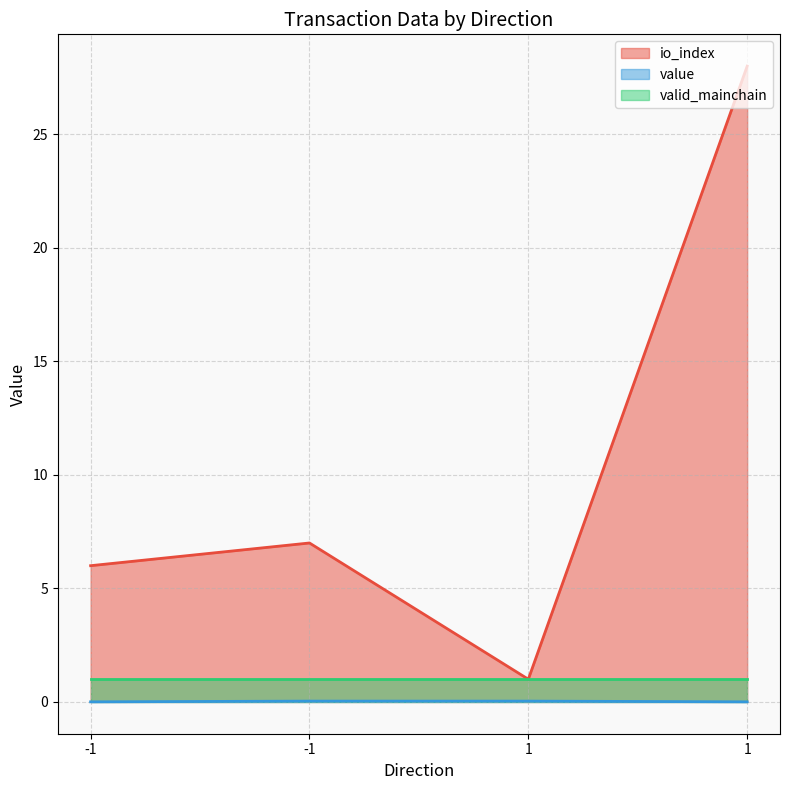

True or false: io_index and value cross at least once.

False